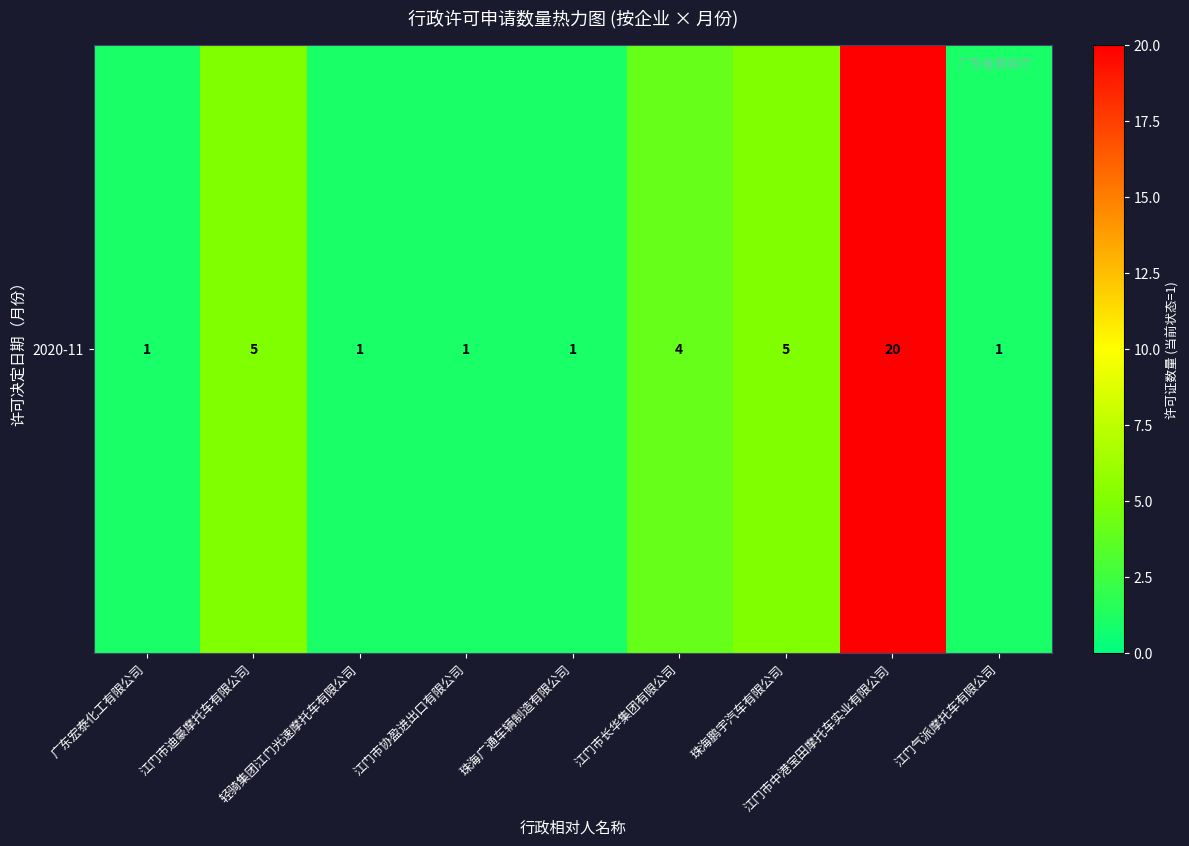

Reading right to left, what are all the values shown in this chart?

1	20	5	4	1	1	1	5	1